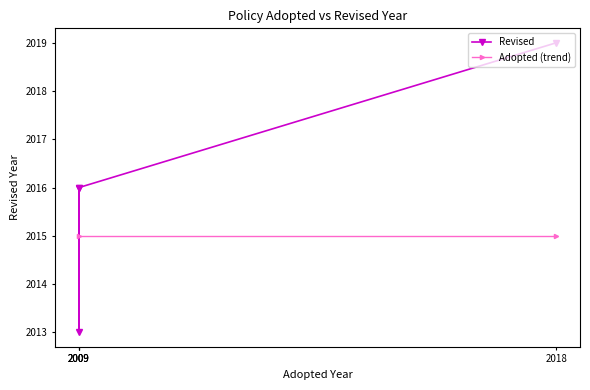

Reading left to right, list all the values displayed in this chart.

2018=2019	2009=2016	2009=2013	2009=2016